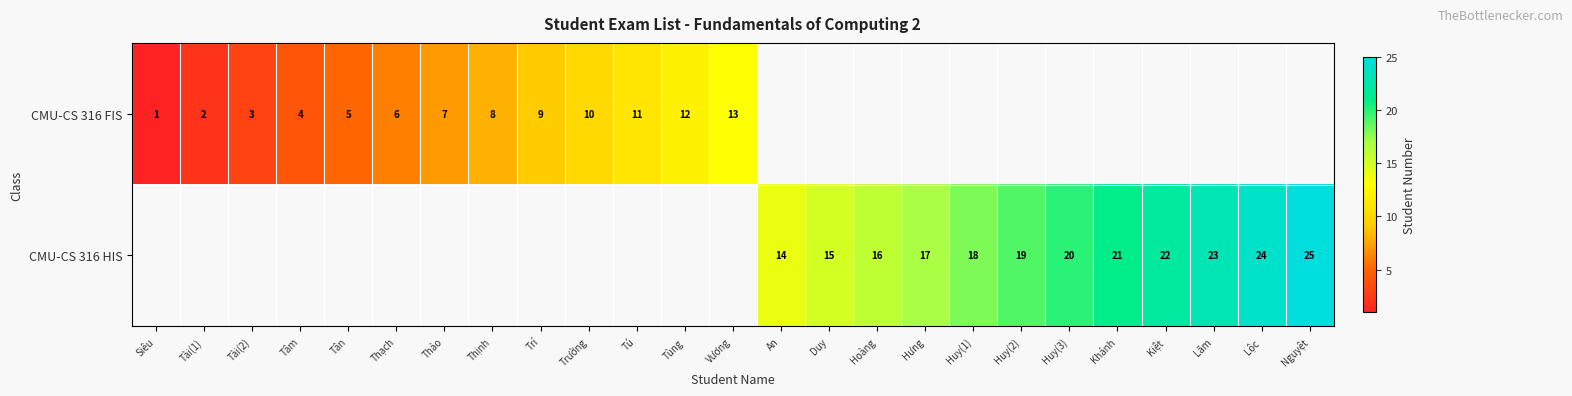

The CMU-CS 316 FIS series shows 10 at Trường. True or false?

True